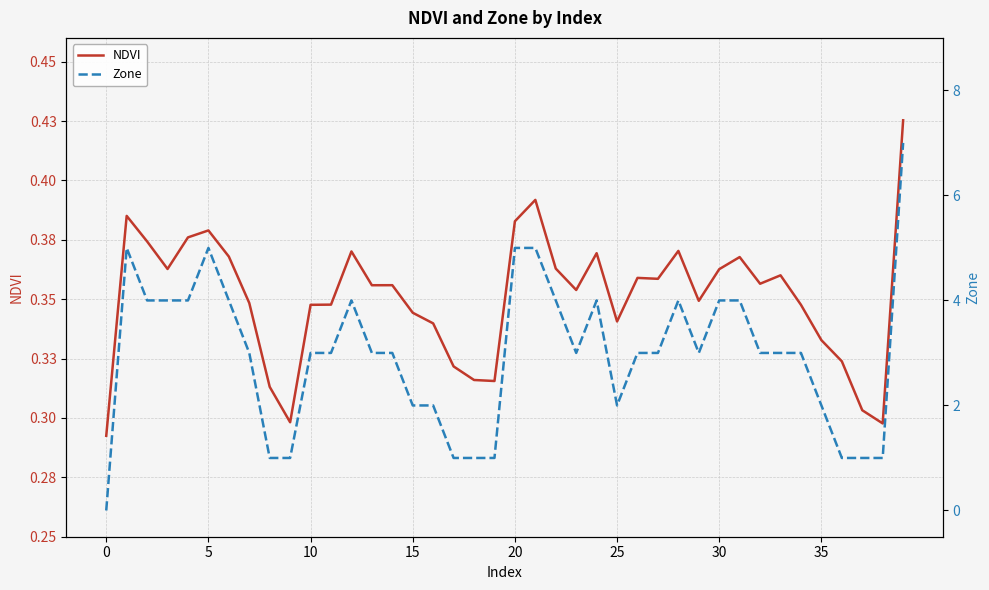

What value does the NDVI series have at 36?

0.3